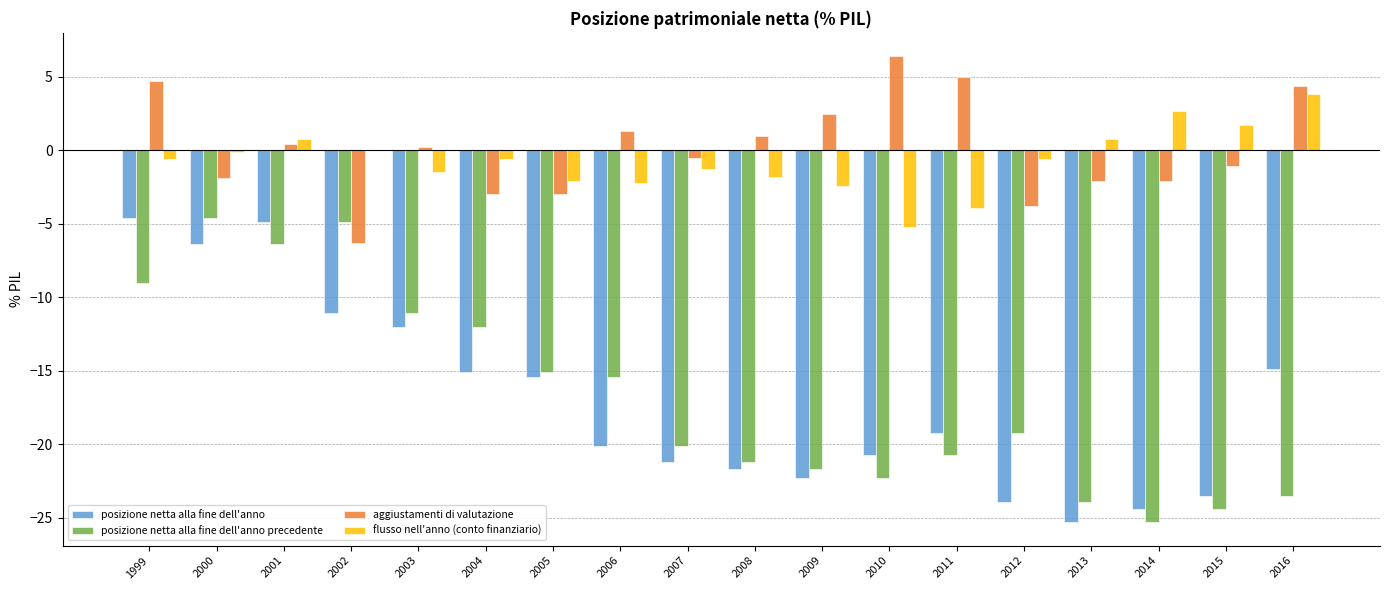

What is the approximate value of posizione netta alla fine dell'anno precedente at 2011?

-20.7